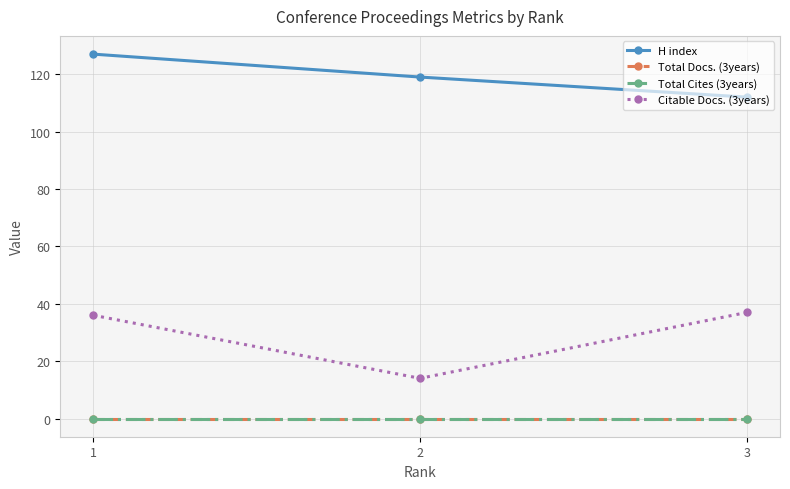

Does the chart have visible grid lines?

Yes